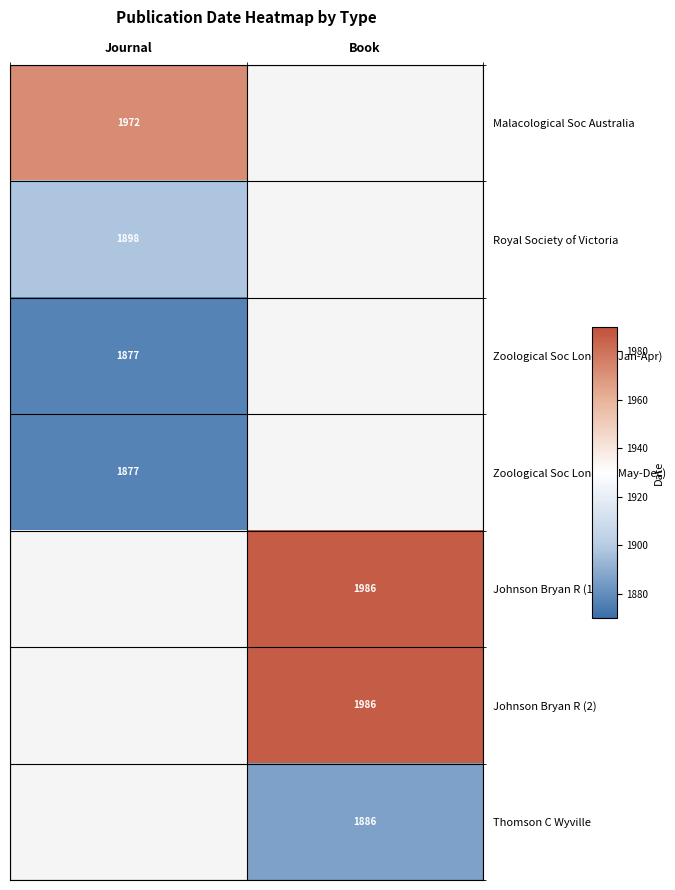

The Thomson C Wyville series shows 1886 at Book. True or false?

True